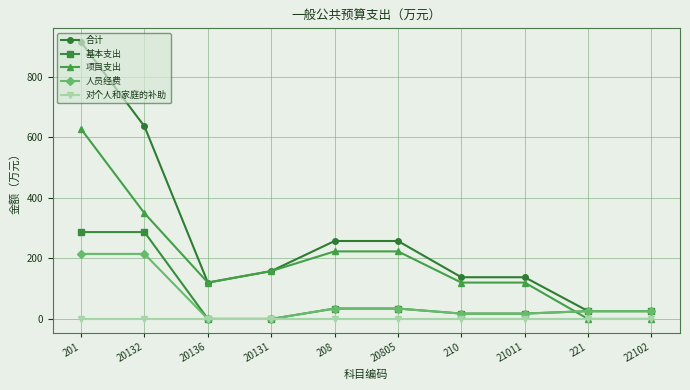

What is the value of the 基本支出 point at the 7th from the left?

17.6